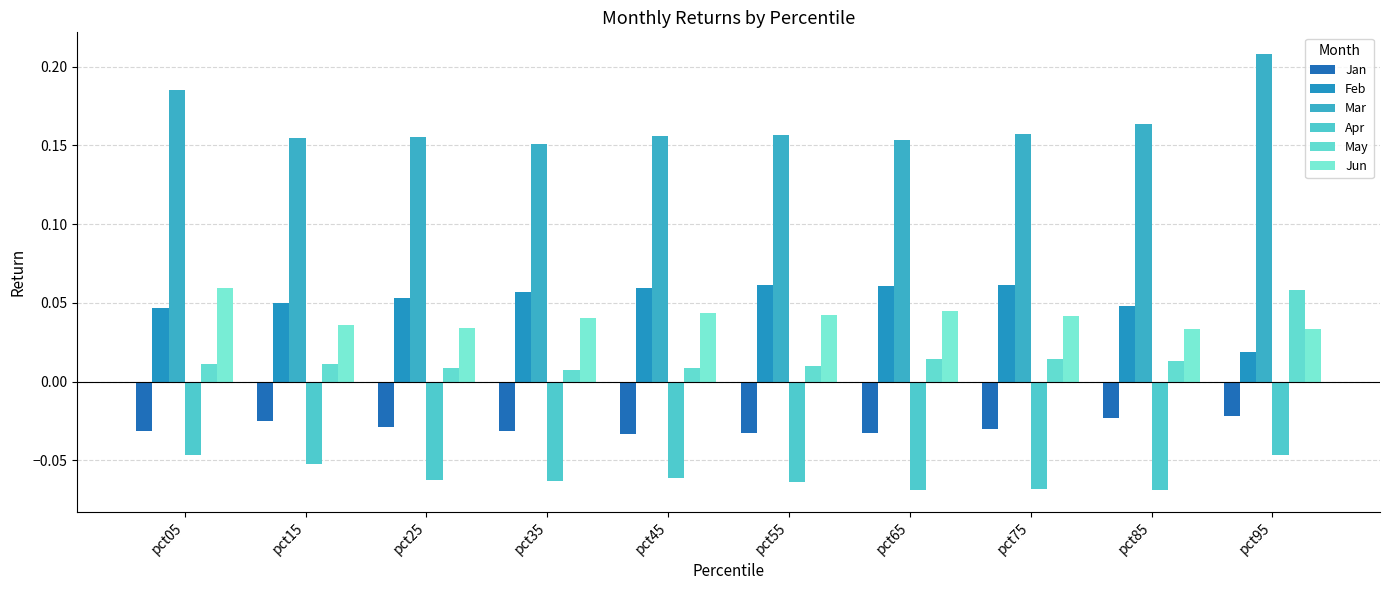

What is the sum of all Apr values?

-0.6